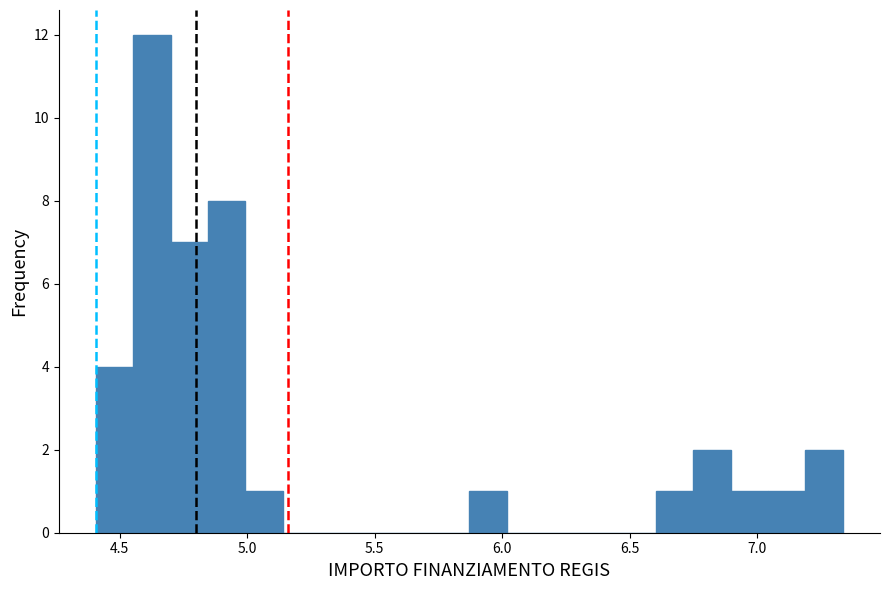

Read against the x-axis, roughly where is the centre of the tallest bar?

4.65